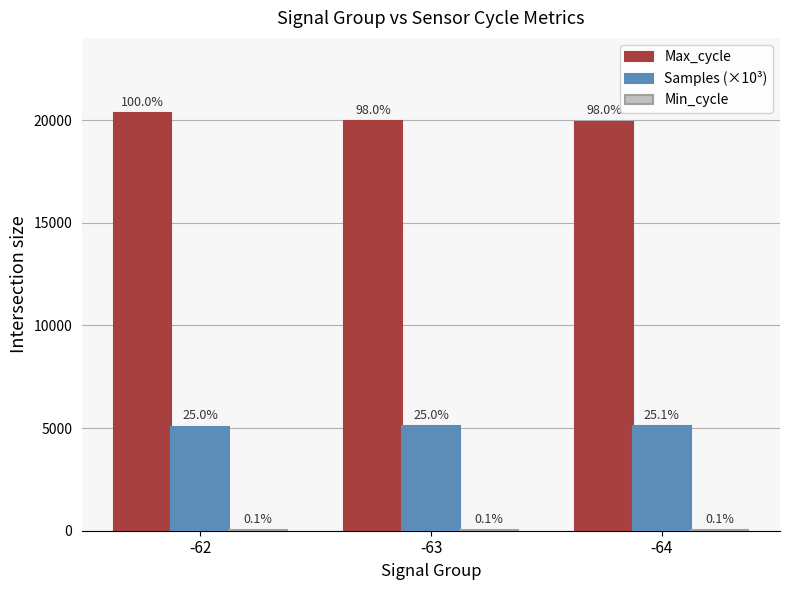

At -64, list the series in order from largest to smallest.

Max_cycle, Samples (×10³), Min_cycle